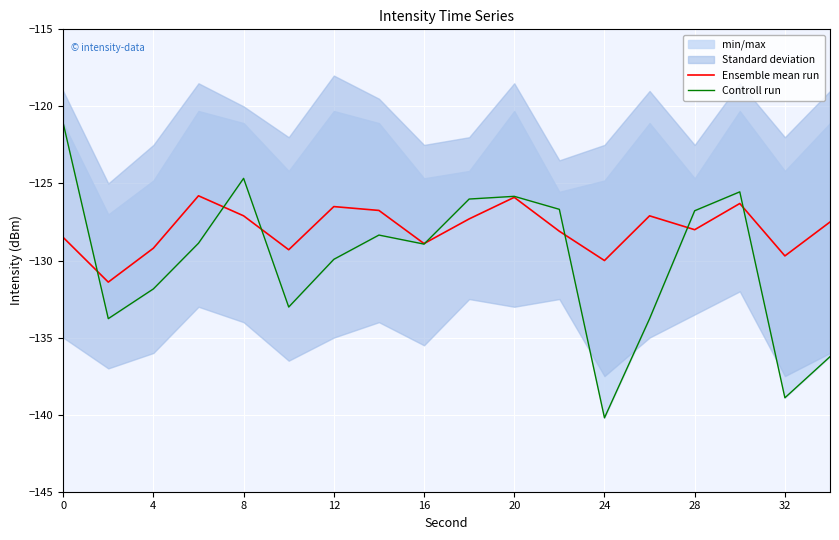

True or false: Ensemble mean run has a value of -226.4 at 28.

False